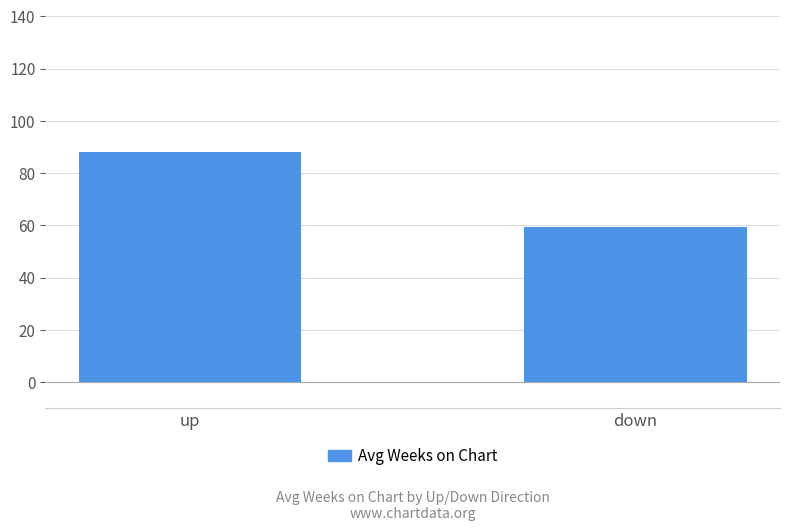

What is the difference between the maximum and minimum values?

28.7